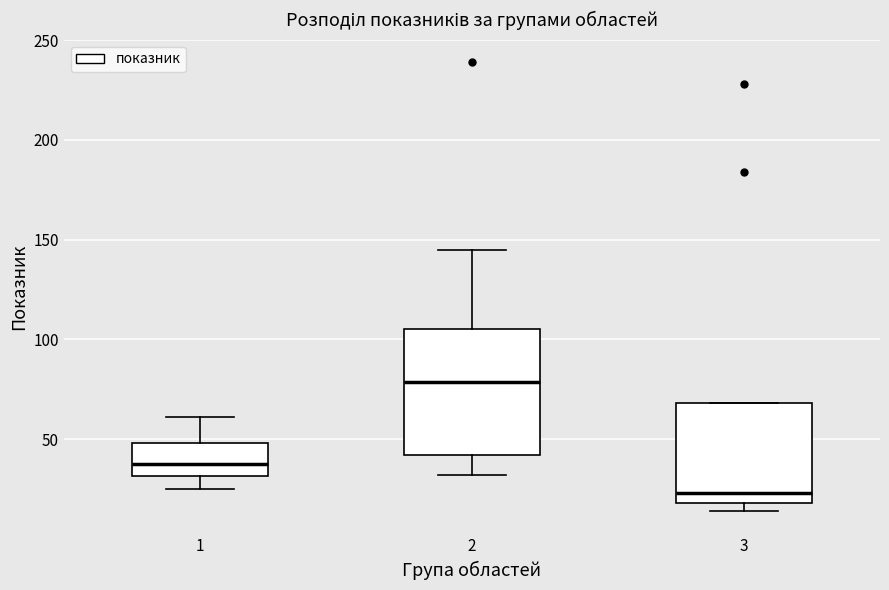

Comparing the boxes themselves (not the whiskers), which one is the tallest?

2